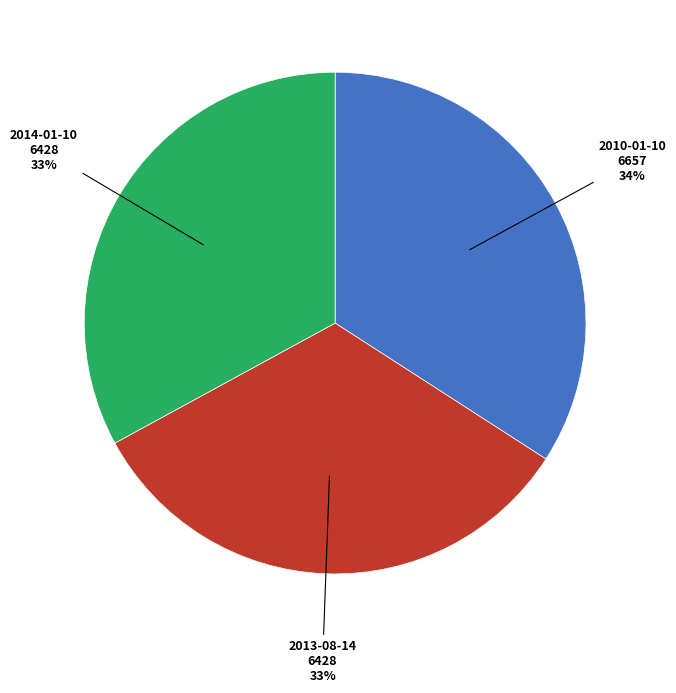

Which category has the biggest portion of the pie?

2010-01-10